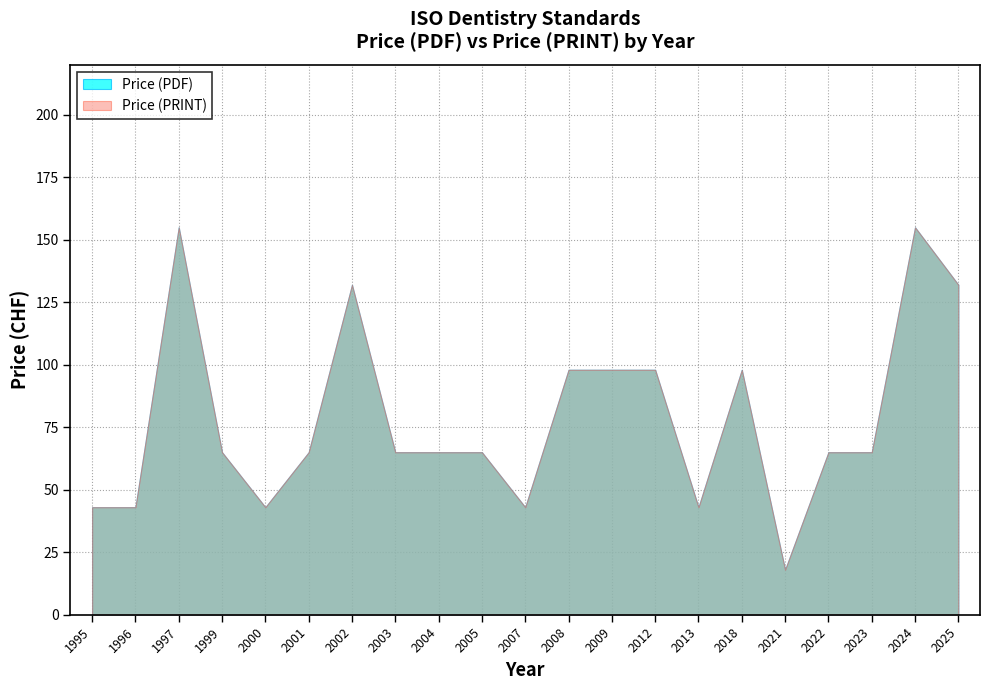

The value of Price (PDF) at 2004 is 65. True or false?

True